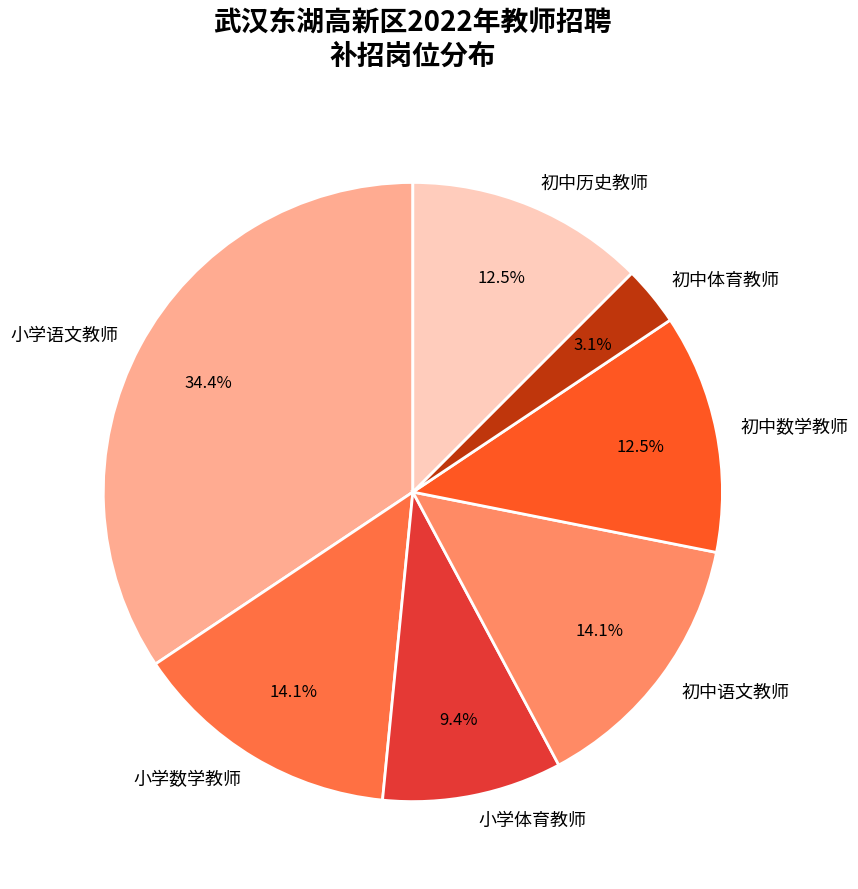

What portion of the pie excludes 初中体育教师?

96.9%